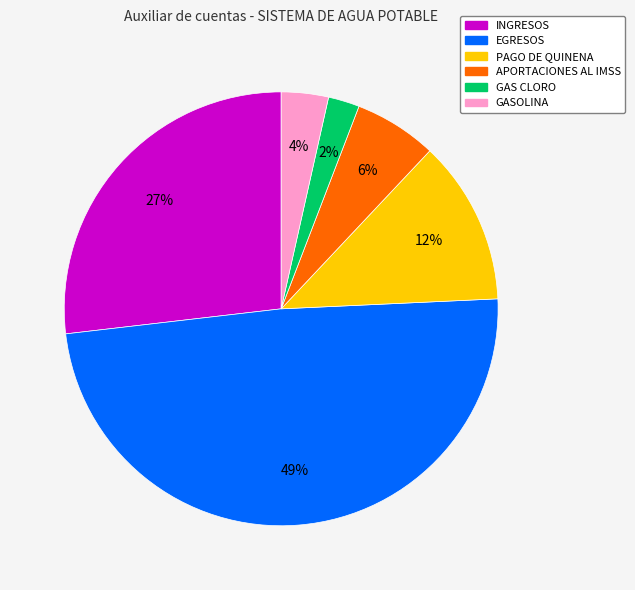

Rank the categories by value from lowest to highest.

GAS CLORO, GASOLINA, APORTACIONES AL IMSS, PAGO DE QUINENA, INGRESOS, EGRESOS